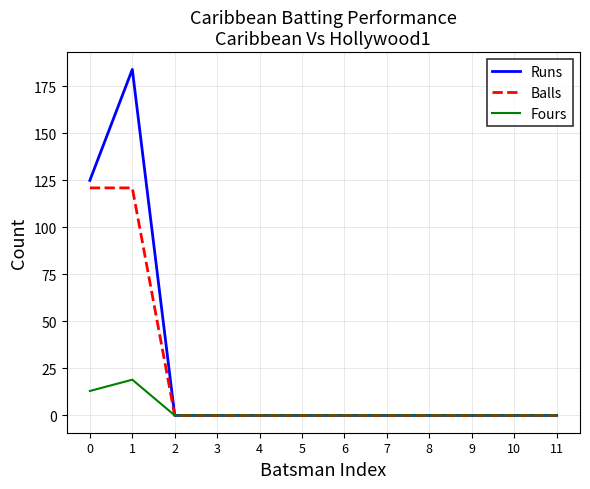

True or false: Fours has a value of 0 at 7.

True